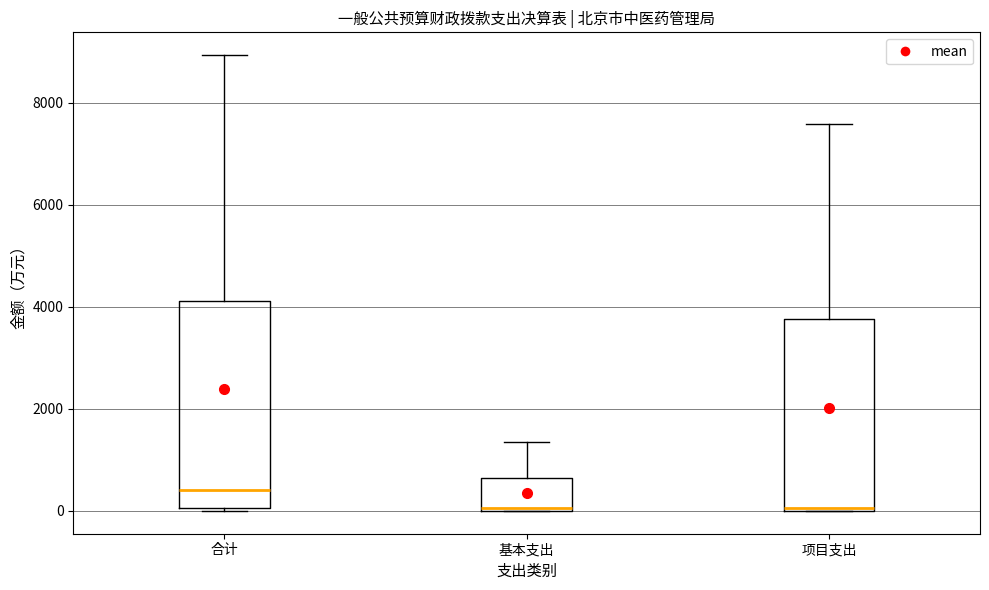

Which box is the tallest, from its lower edge to its upper edge?

合计